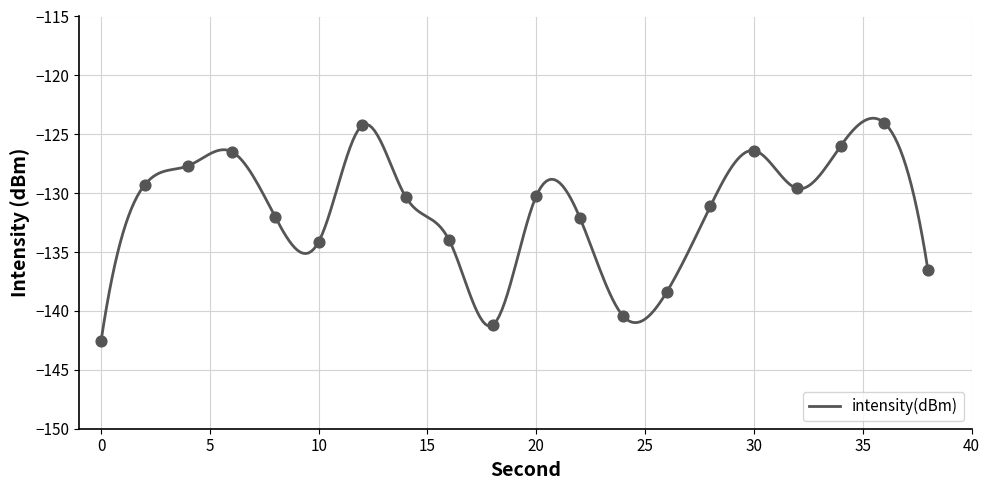

Between 36 and 22, which is larger?

36